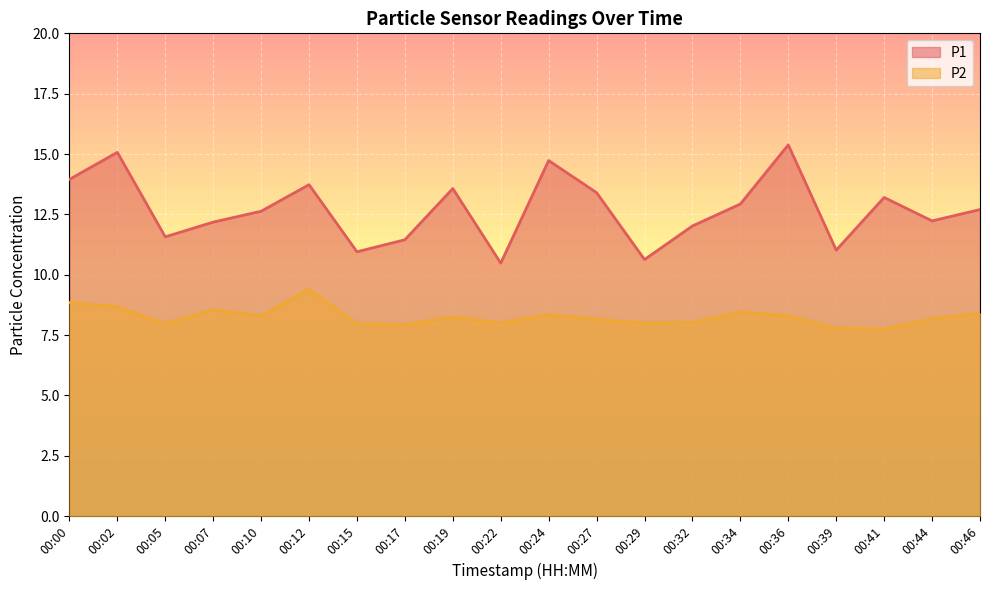

True or false: P1 and P2 cross at least once.

False